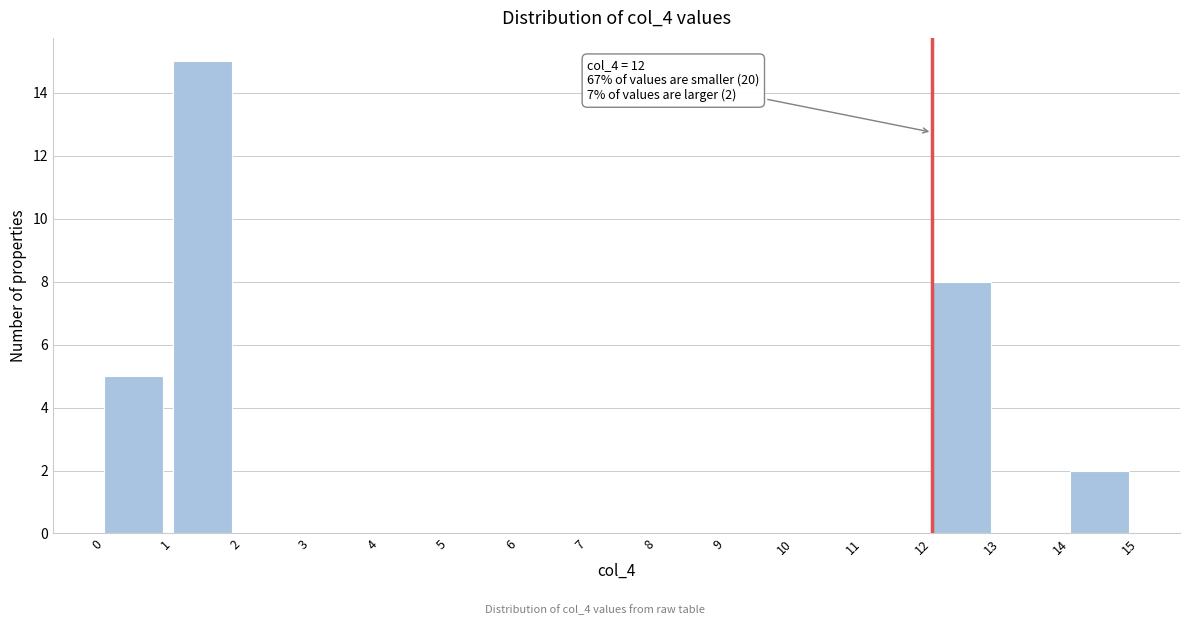

Which range on the x-axis has the tallest bar?

1 to 2